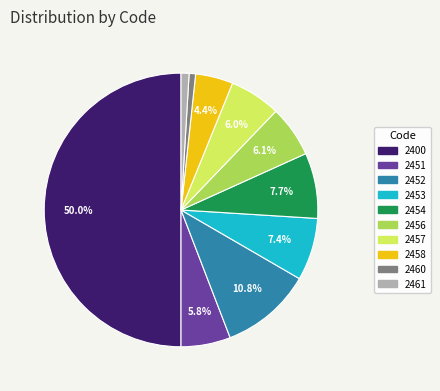

Between 2458 and 2461, which is larger?

2458